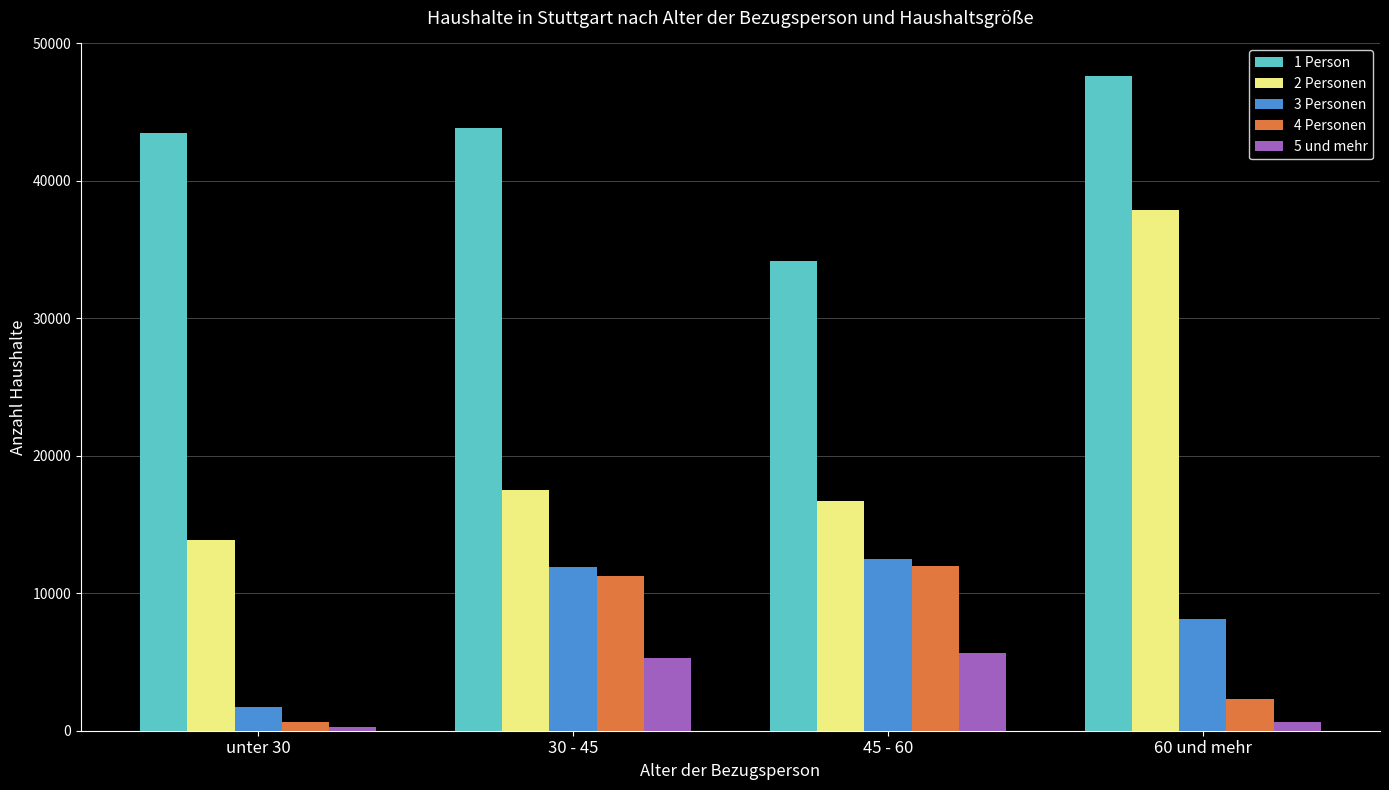

How many data points does each series have?

4